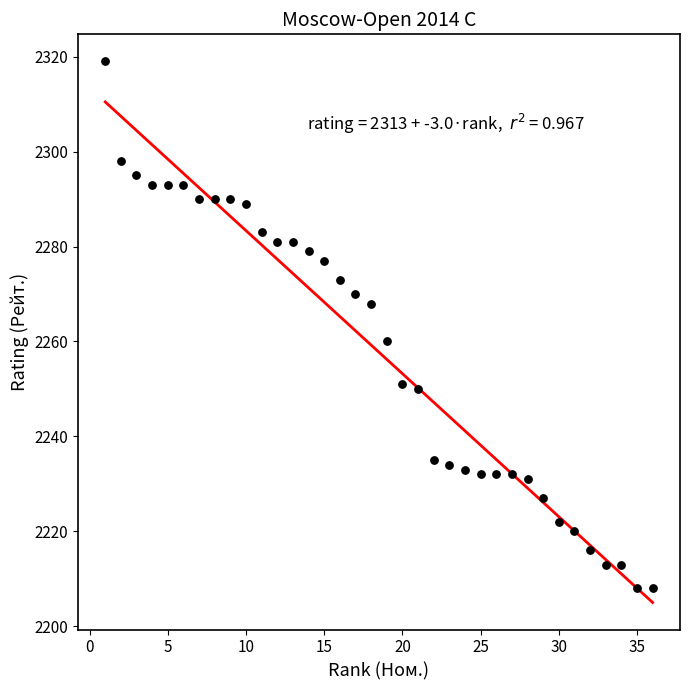

What is the range of X values (max minus min)?

35